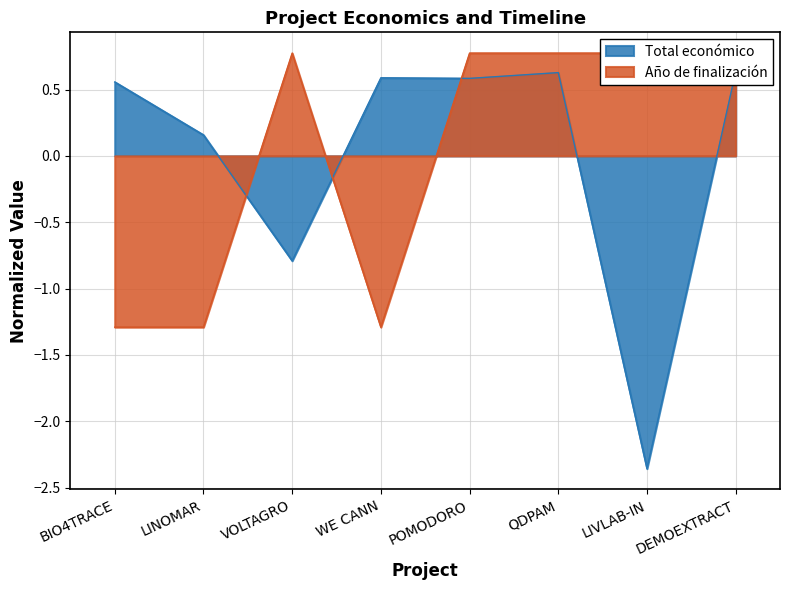

True or false: Total económico has more than 0 interior local peaks.

True